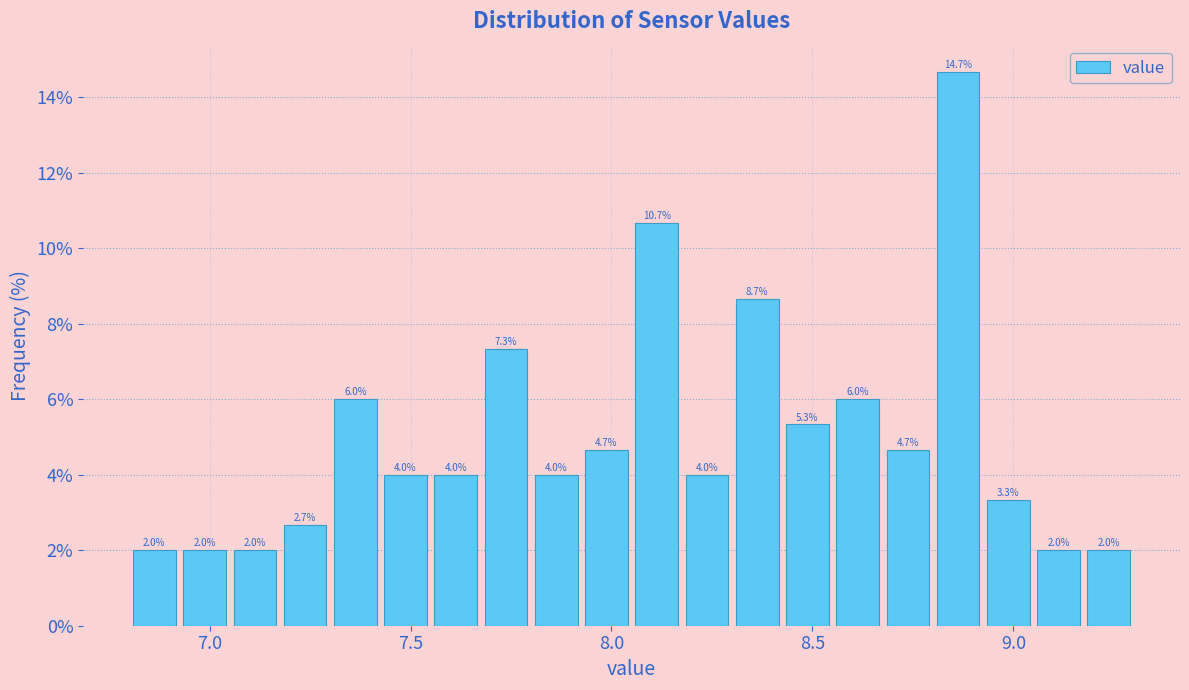

Around what value on the x-axis is the tallest bar? Give the approximate position of its centre, as read against the axis.

8.85